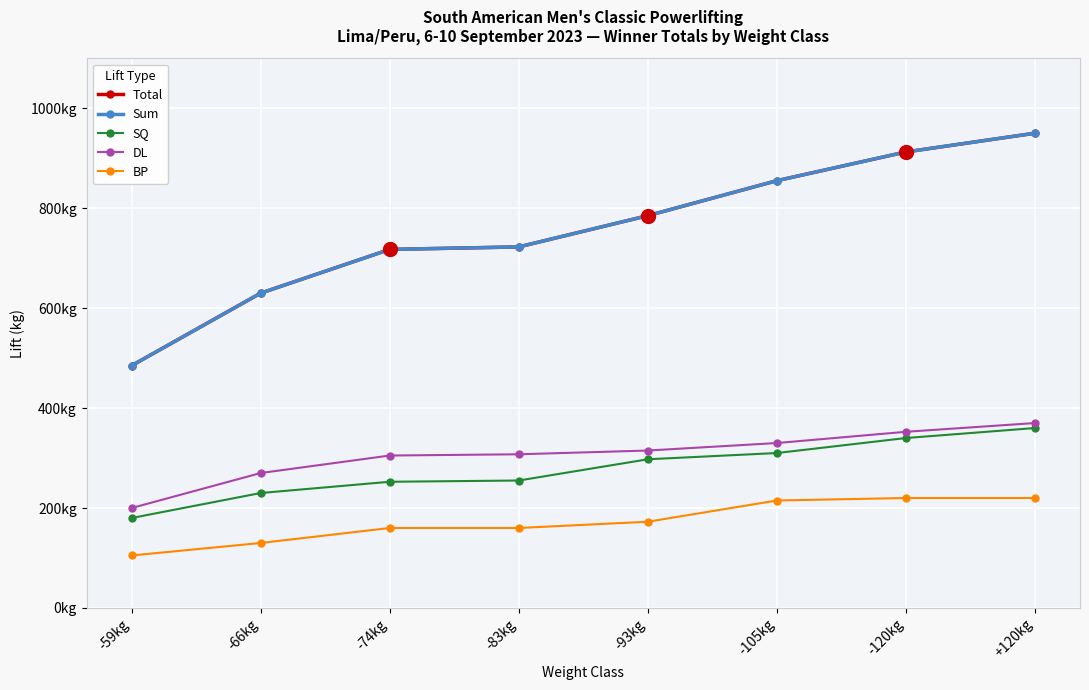

Is this an area chart (filled region under the line)?

No